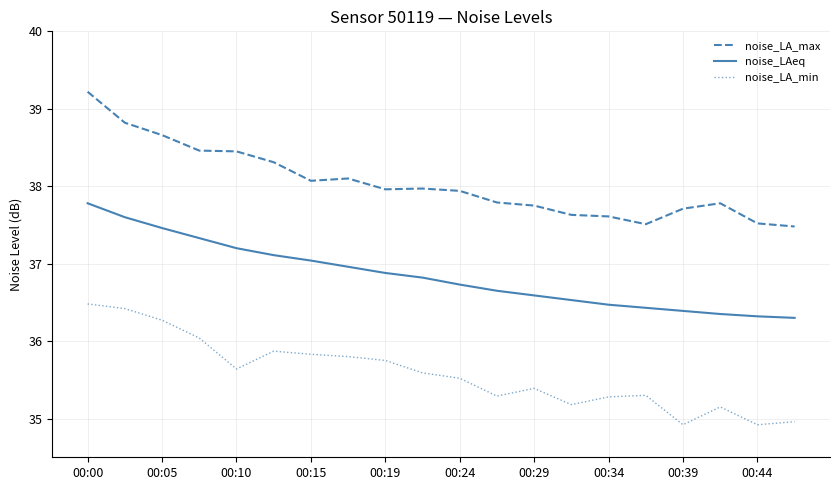

What is the difference between the maximum and minimum values in the noise_LAeq series?

1.5